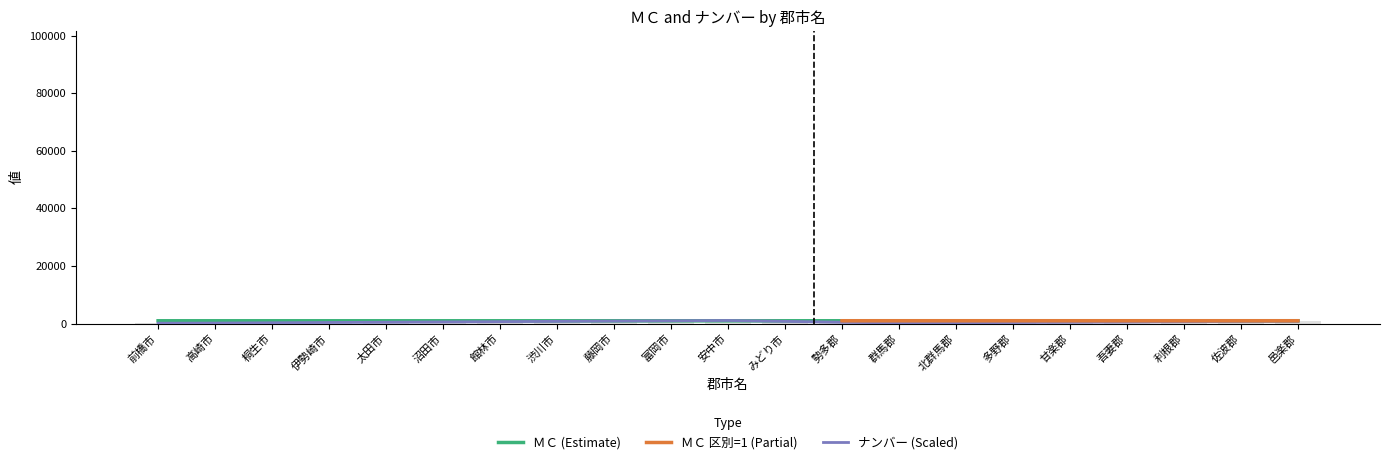

How many values are below 600?

10